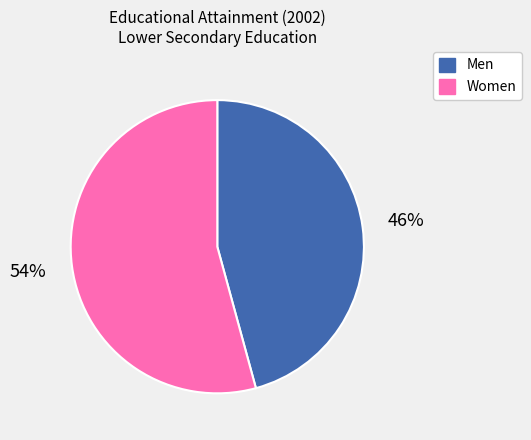

Is it true that Women is 54% of the pie?

True